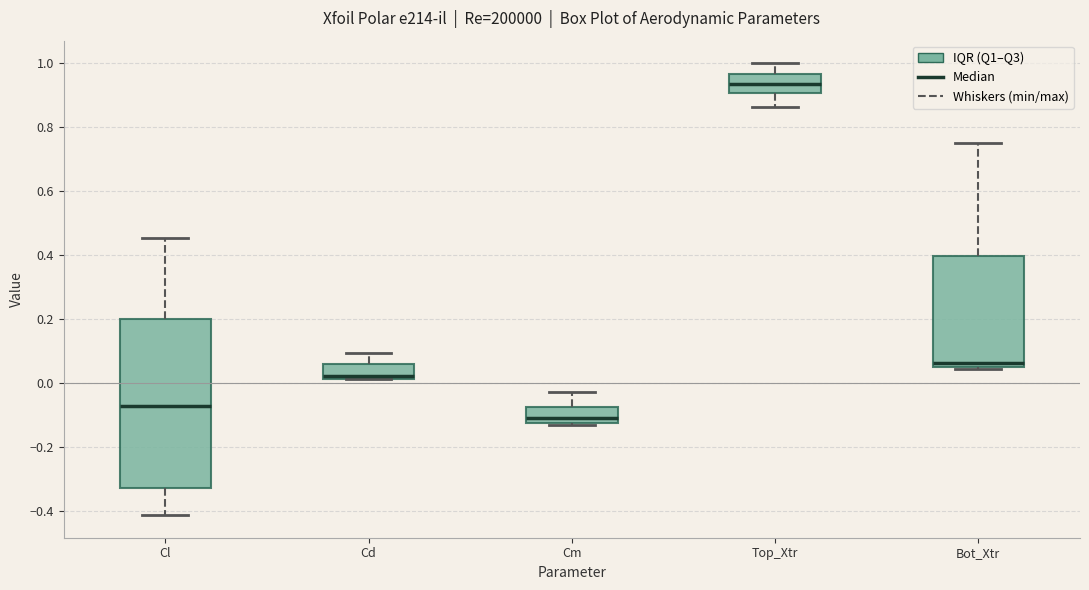

Reading left to right, transcribe this box plot: for each box, give where its median line is, the range the box spans, and where its two whiskers end, as read against the y-axis. The values are not printed on the chart, so give them approximately, as read against the axis.

Cl: median -0.08, box -0.32 to 0.20, whiskers -0.42 to 0.46
Cd: median 0.02 (just above the box's lower edge), box 0.02 to 0.06, whiskers 0.02 to 0.10
Cm: median -0.10, box -0.12 to -0.08, whiskers -0.14 to -0.02
Top_Xtr: median 0.94, box 0.90 to 0.96, whiskers 0.86 to 1.00
Bot_Xtr: median 0.06 (just above the box's lower edge), box 0.06 to 0.40, whiskers 0.04 to 0.74